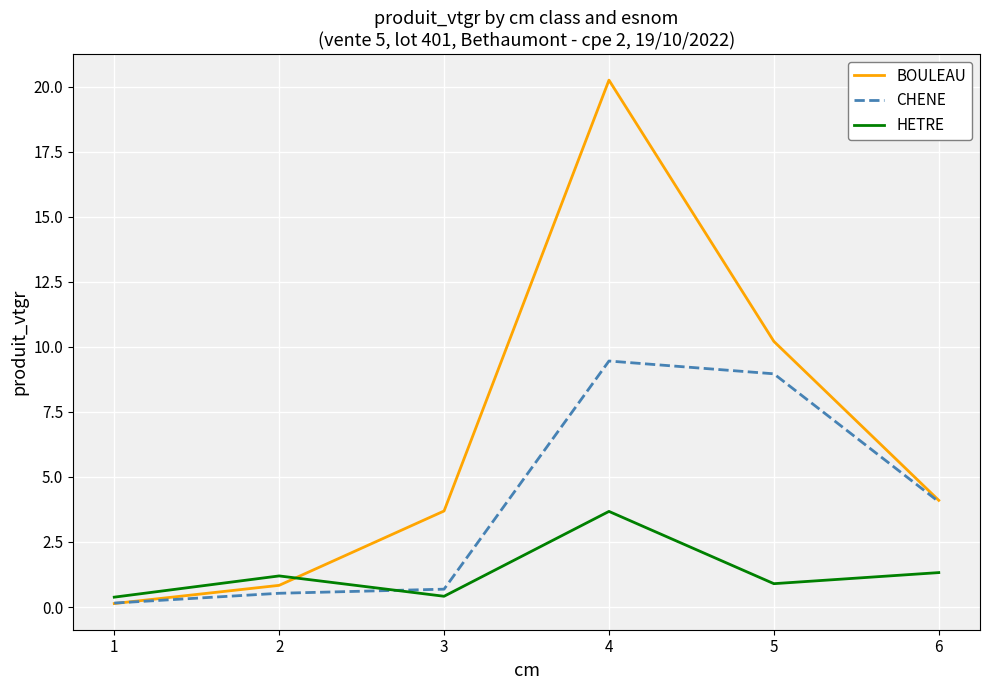

Which series ends up on top after the final intersection of CHENE and HETRE?

CHENE